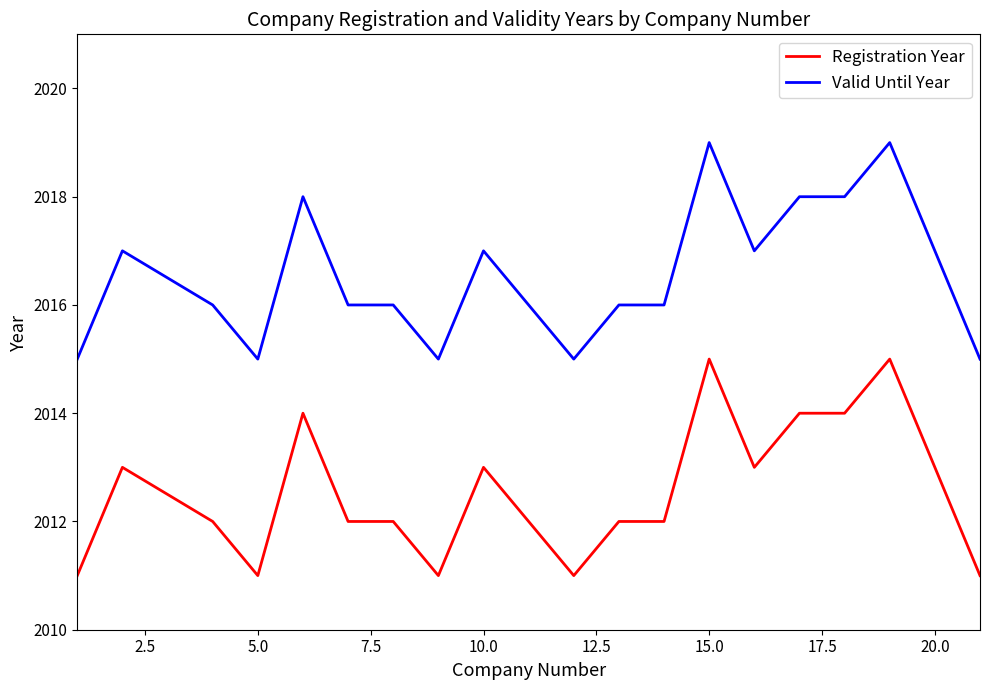

What is the smallest value displayed?

2011